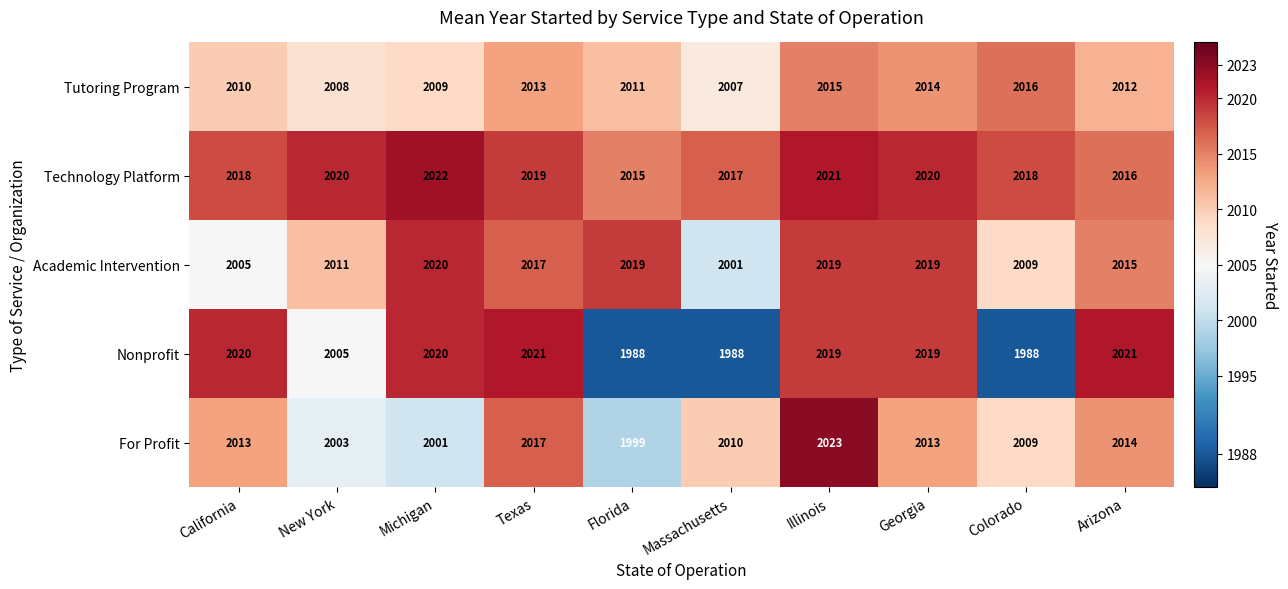

Is it true that Tutoring Program equals 2822 at Michigan?

False